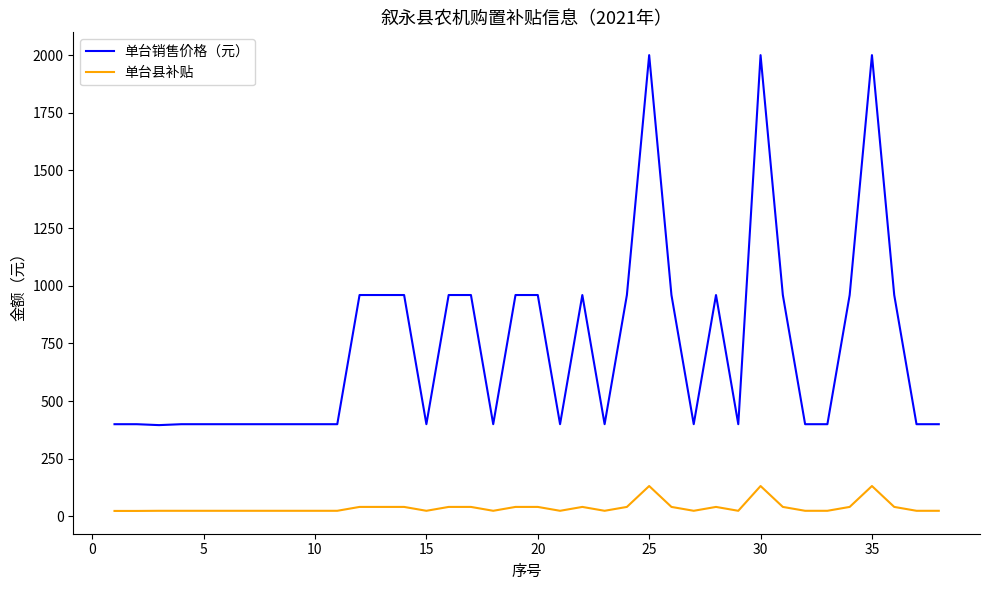

What are all the series names shown in the legend?

单台销售价格（元）, 单台县补贴